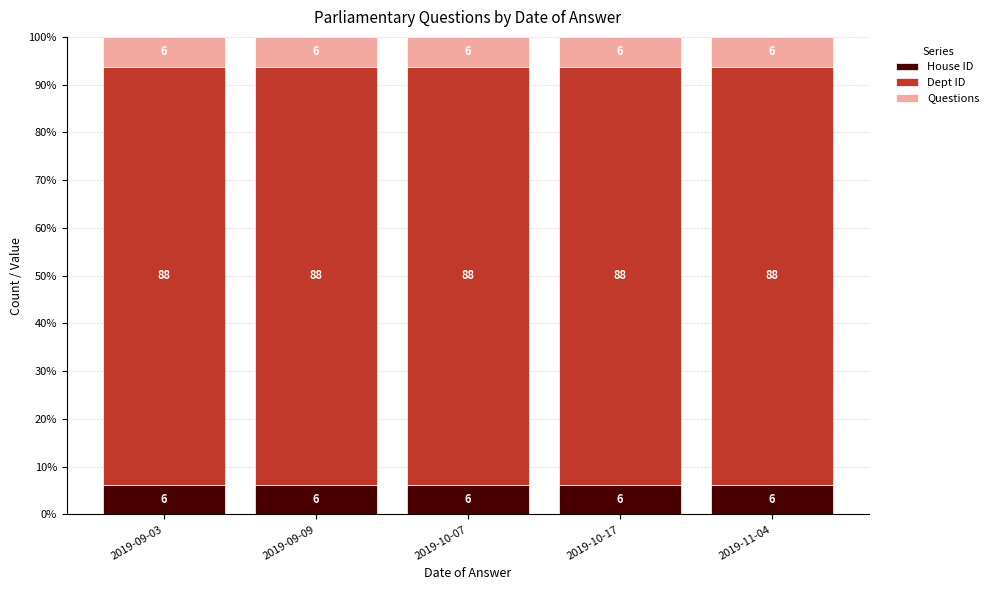

At 2019-09-09, list the series in order from smallest to largest.

House ID, Questions, Dept ID